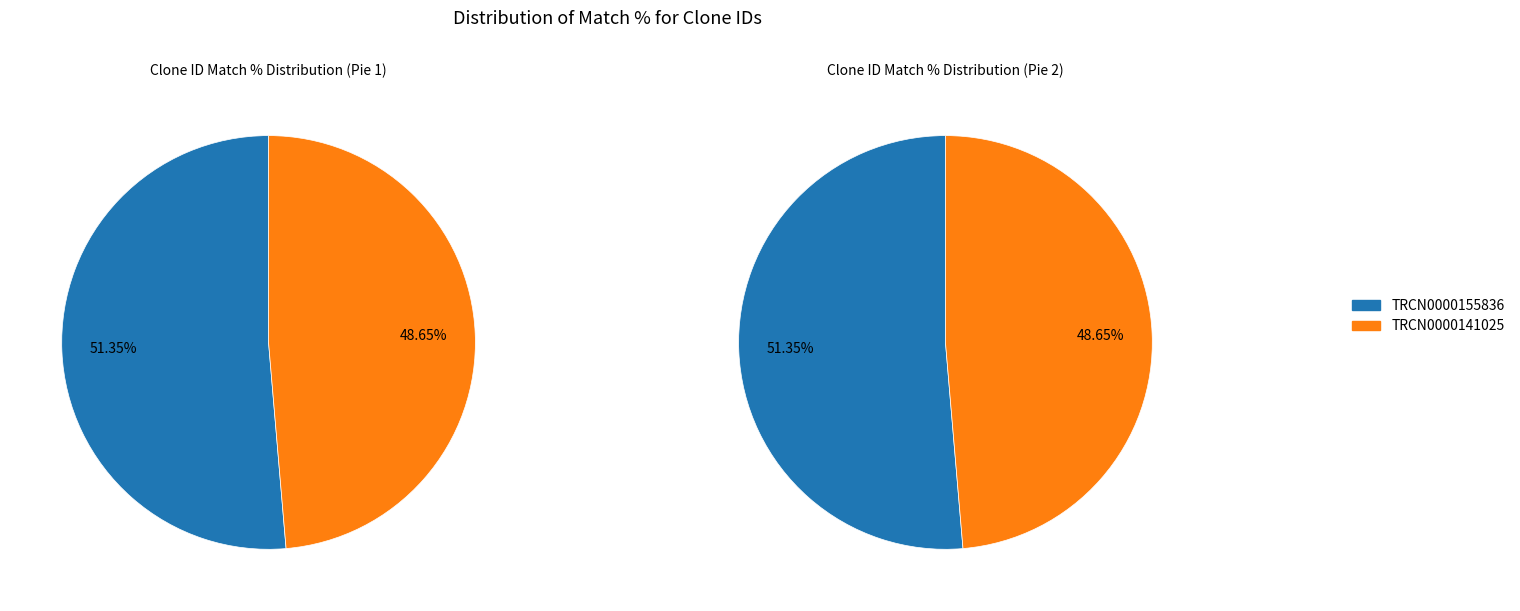

The TRCN0000155836 slice represents 51% of the pie. True or false?

True